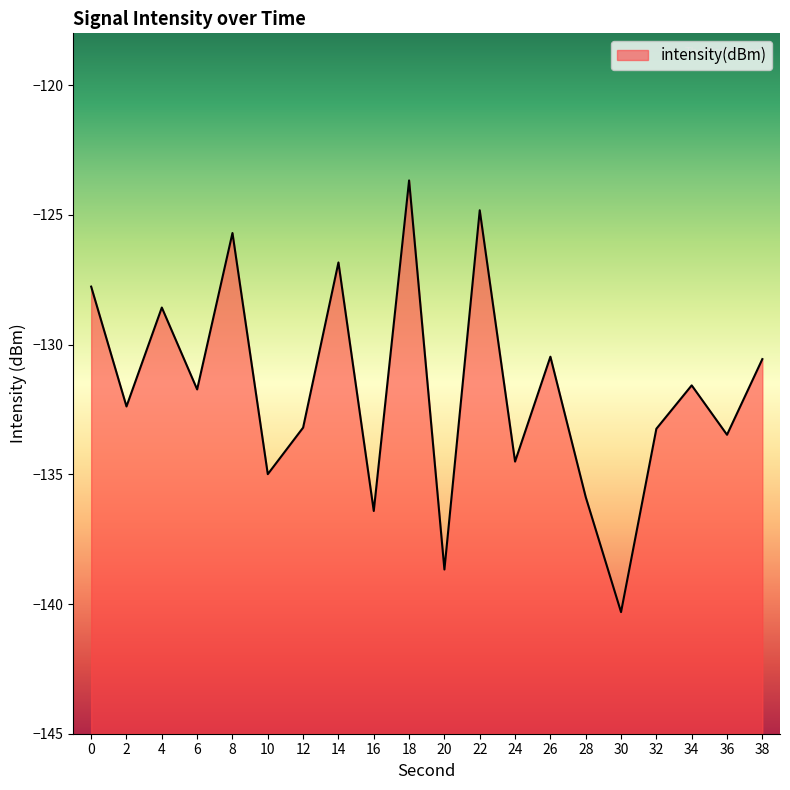

What is the sum of all values?

-2634.7